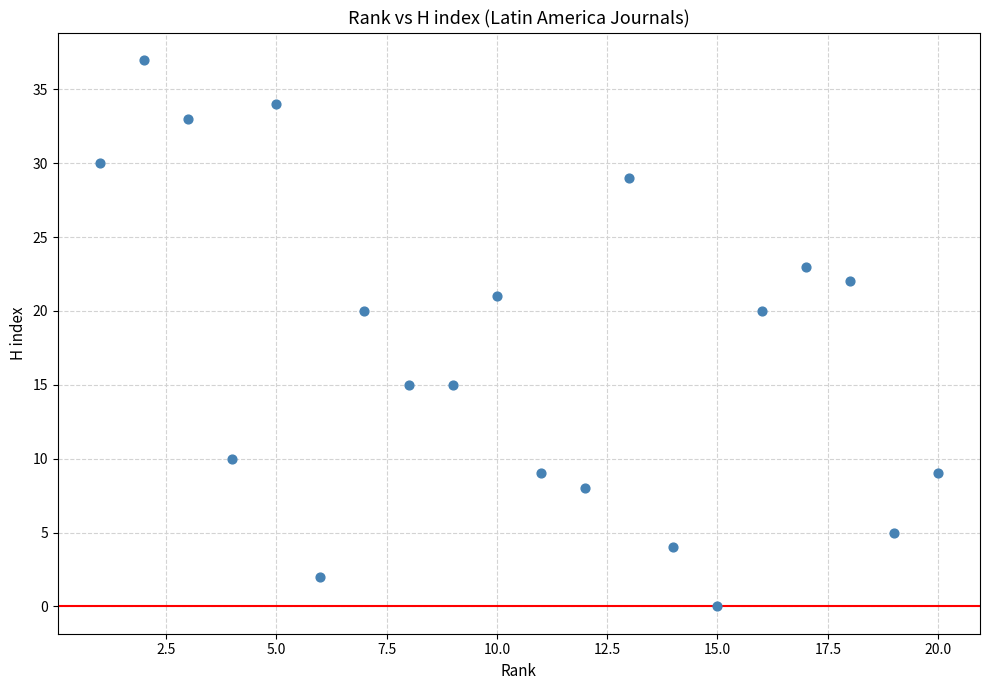

What is the range of Y values (max minus min)?

37